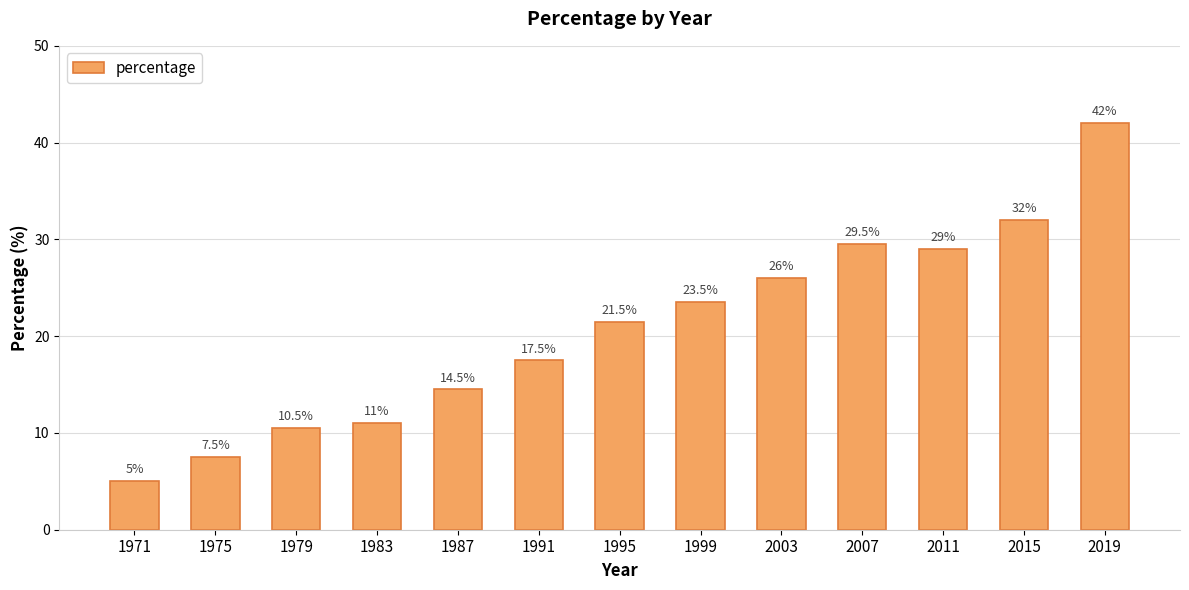

How many series are shown in this chart?

1